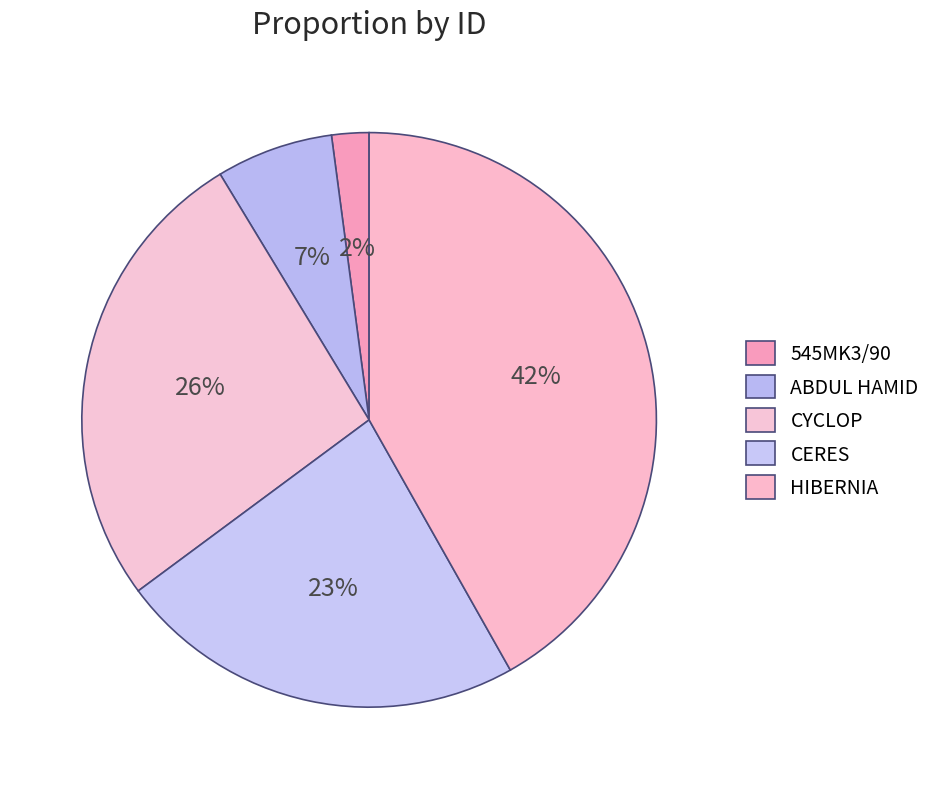

To the nearest percent, what is the average slice percentage?

20%